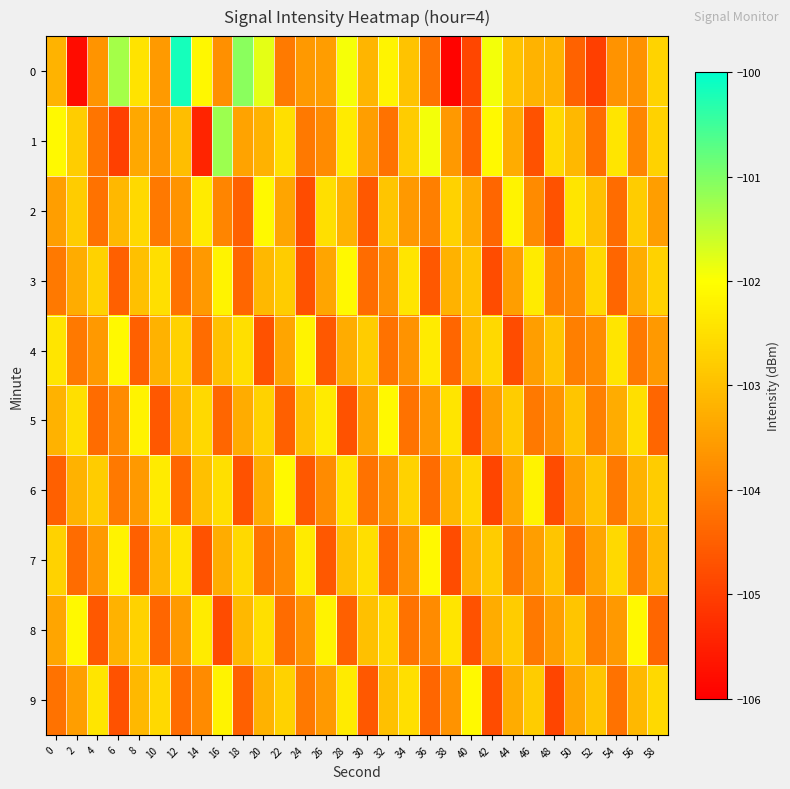

Which label corresponds to the largest value in the chart?

12